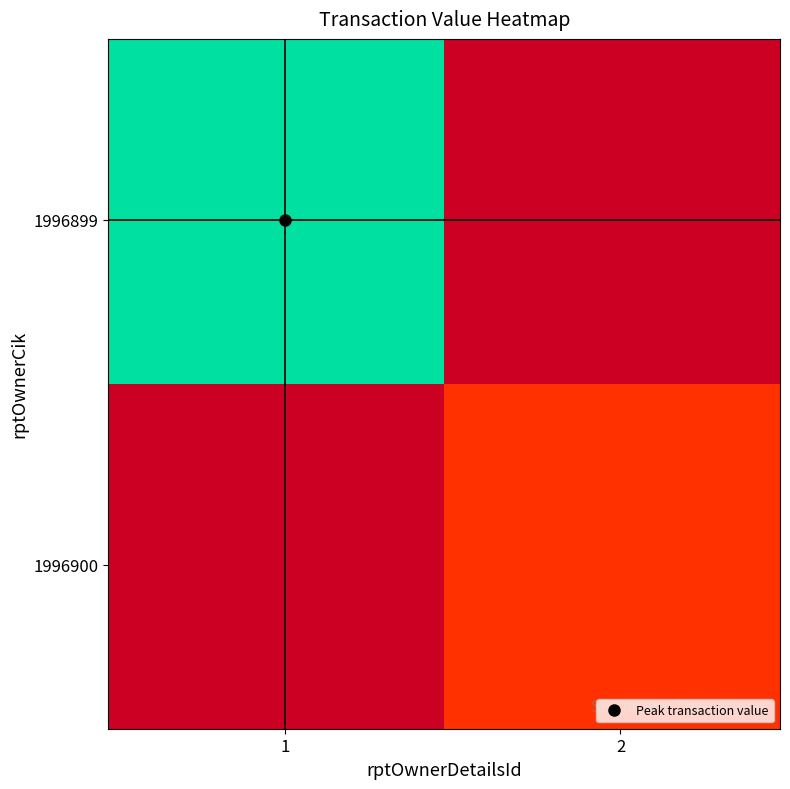

How many data points does each series have?

40